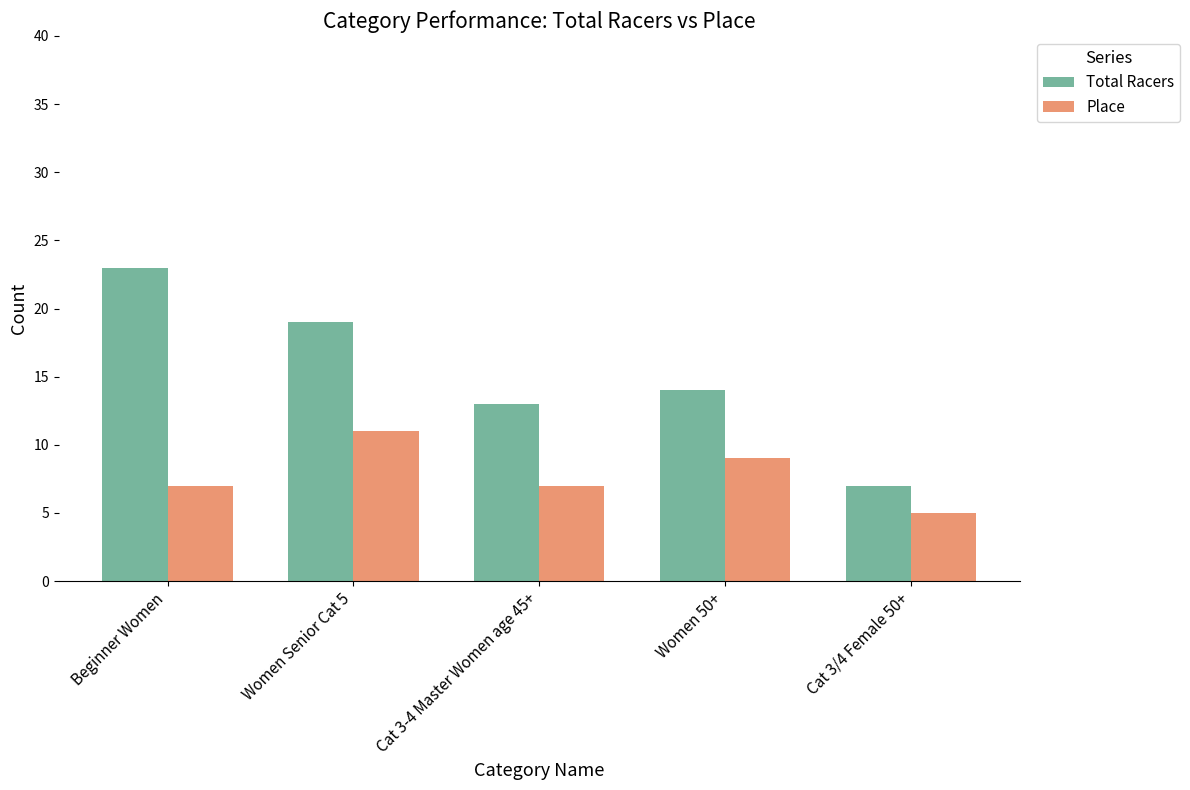

Which series has the largest range (max minus min)?

Total Racers